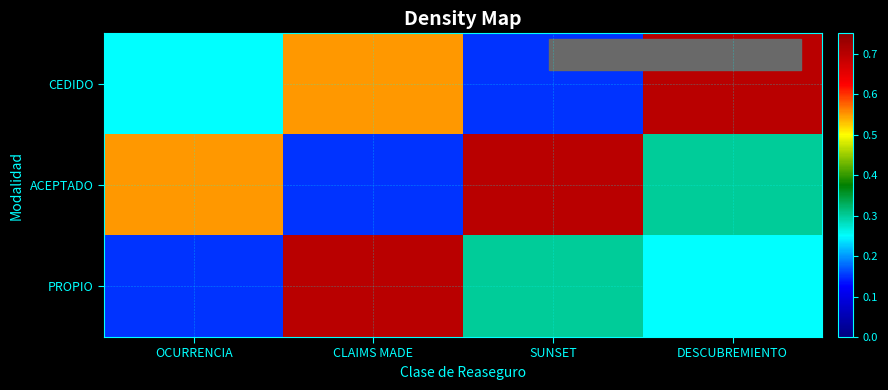

Reading left to right, extract all data points from this chart.

CEDIDO: OCURRENCIA=0.2	CLAIMS MADE=0.6	SUNSET=0.1	DESCUBREMIENTO=0.7
ACEPTADO: OCURRENCIA=0.6	CLAIMS MADE=0.1	SUNSET=0.7	DESCUBREMIENTO=0.3
PROPIO: OCURRENCIA=0.1	CLAIMS MADE=0.7	SUNSET=0.3	DESCUBREMIENTO=0.2